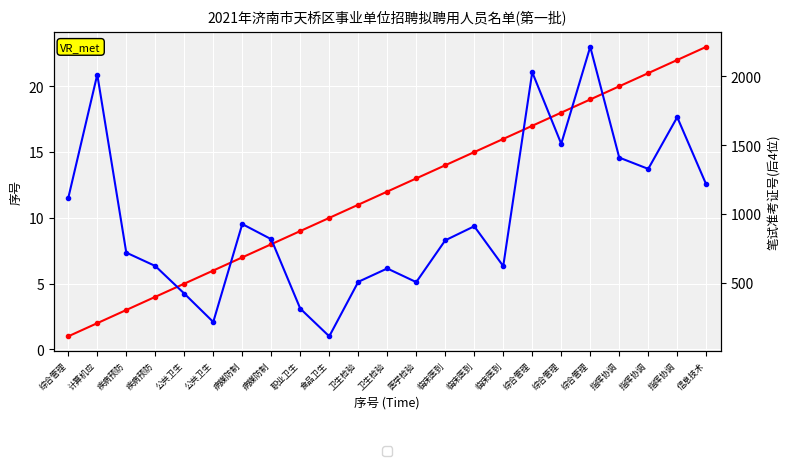

Reading left to right, what are all the values shown in this chart?

23x Battery: 1	2	3	4	5	6	7	8	9	10	11	12	13	14	15	16	17	18	19	20	21	22	23
CM1_in: 1118	2013	722	625	425	219	929	819	316	115	510	607	508	811	913	624	2030	1511	2214	1411	1329	1704	1216